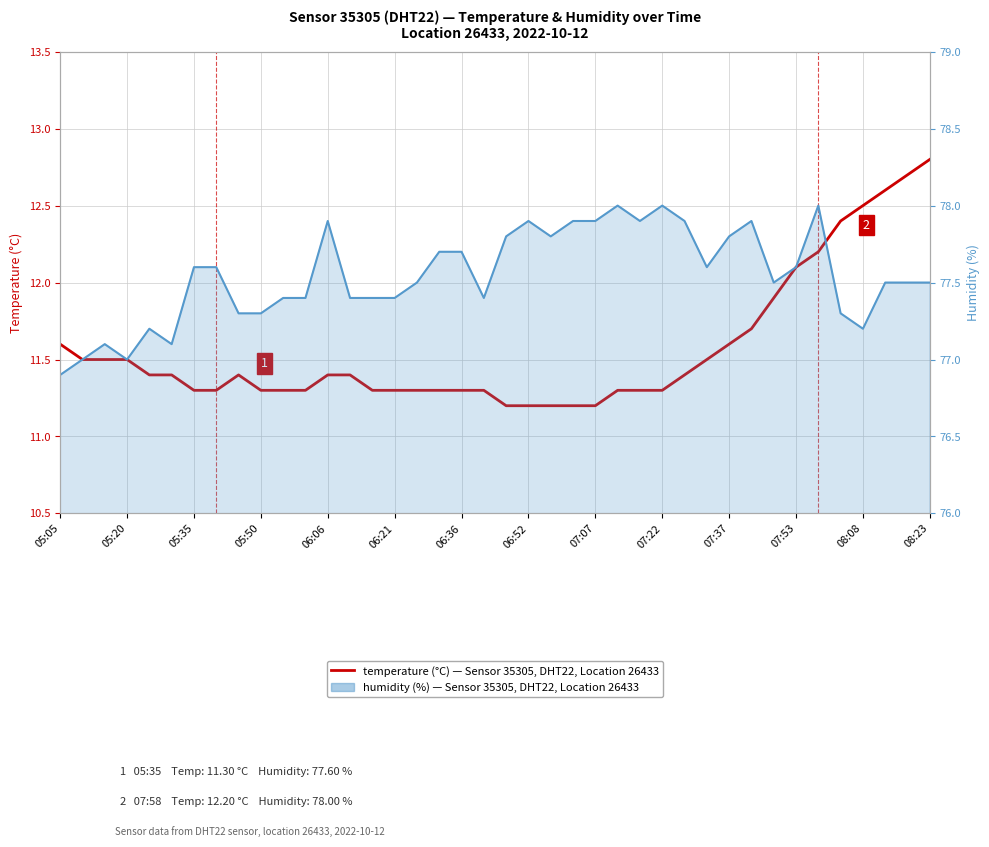

True or false: humidity and temperature cross at least once.

False